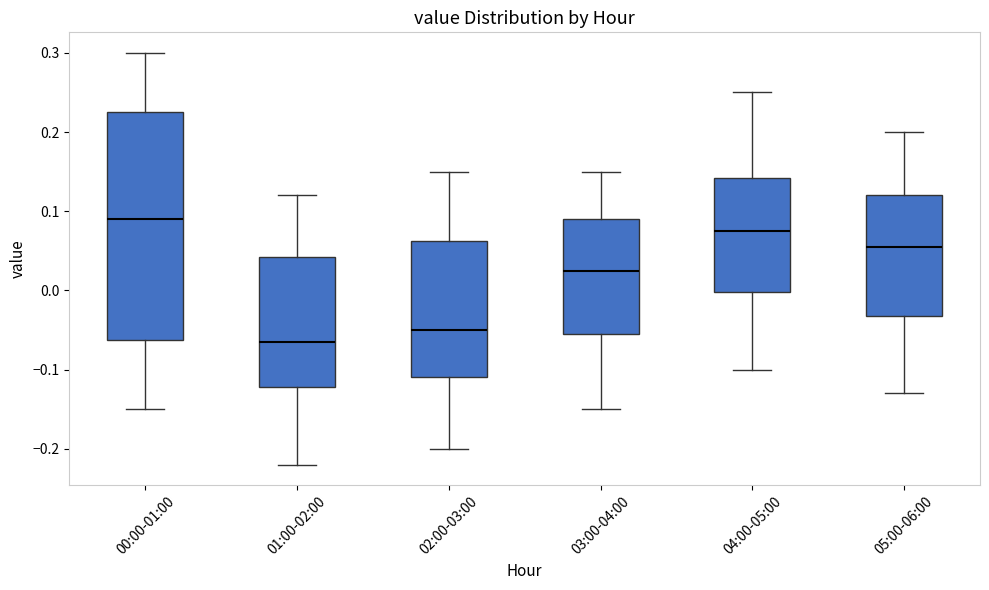

Where does the upper whisker of the box for 01:00-02:00 end on the y-axis? The values are not printed on the chart, so give them approximately, as read against the axis.

0.12